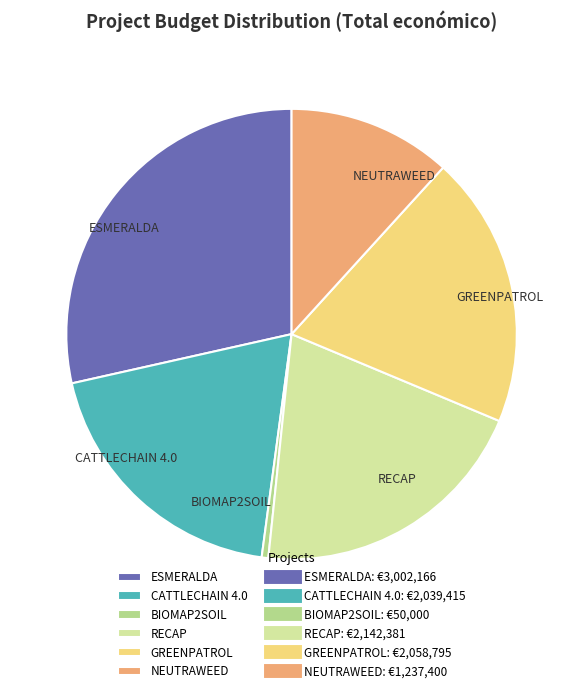

Which category has the smallest portion of the pie?

BIOMAP2SOIL